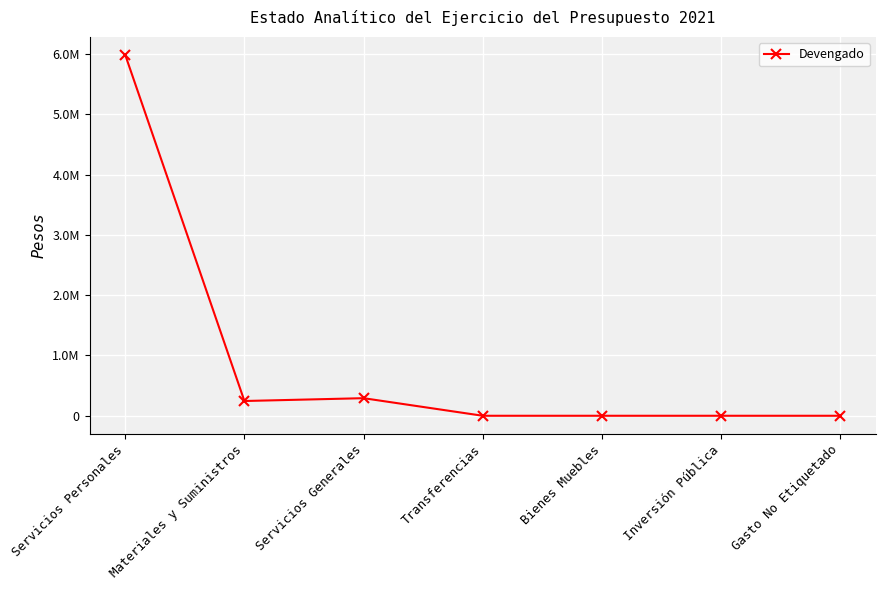

Rank the categories by value from highest to lowest.

Servicios Personales, Servicios Generales, Materiales y Suministros, Transferencias, Bienes Muebles, Inversión Pública, Gasto No Etiquetado